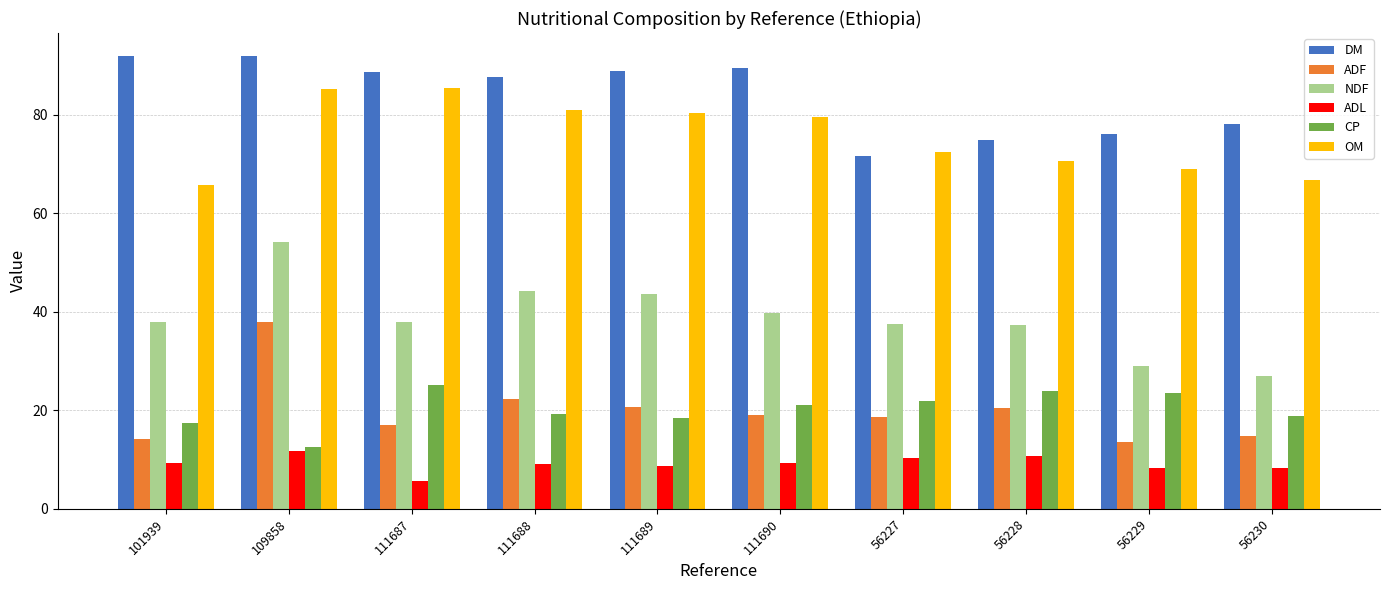

What are all the series names shown in the legend?

DM, ADF, NDF, ADL, CP, OM